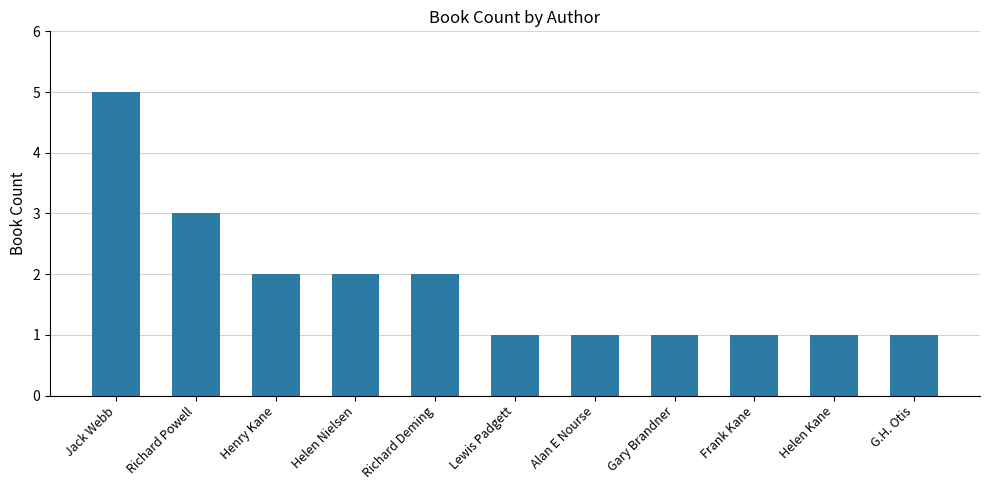

What is the value of the 8th bar from the left?

1